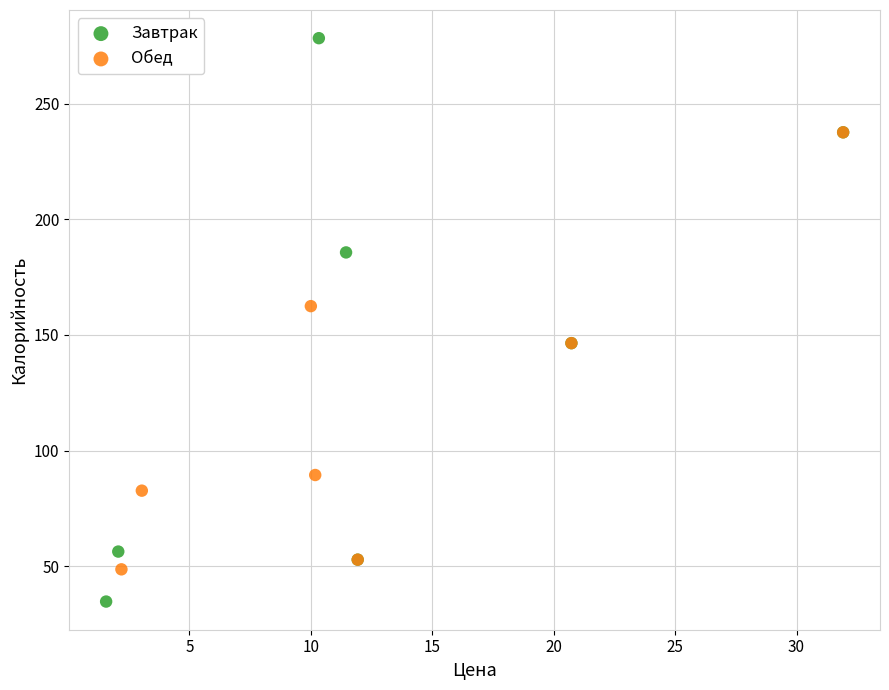

Which series has the widest spread of Y values?

Завтрак